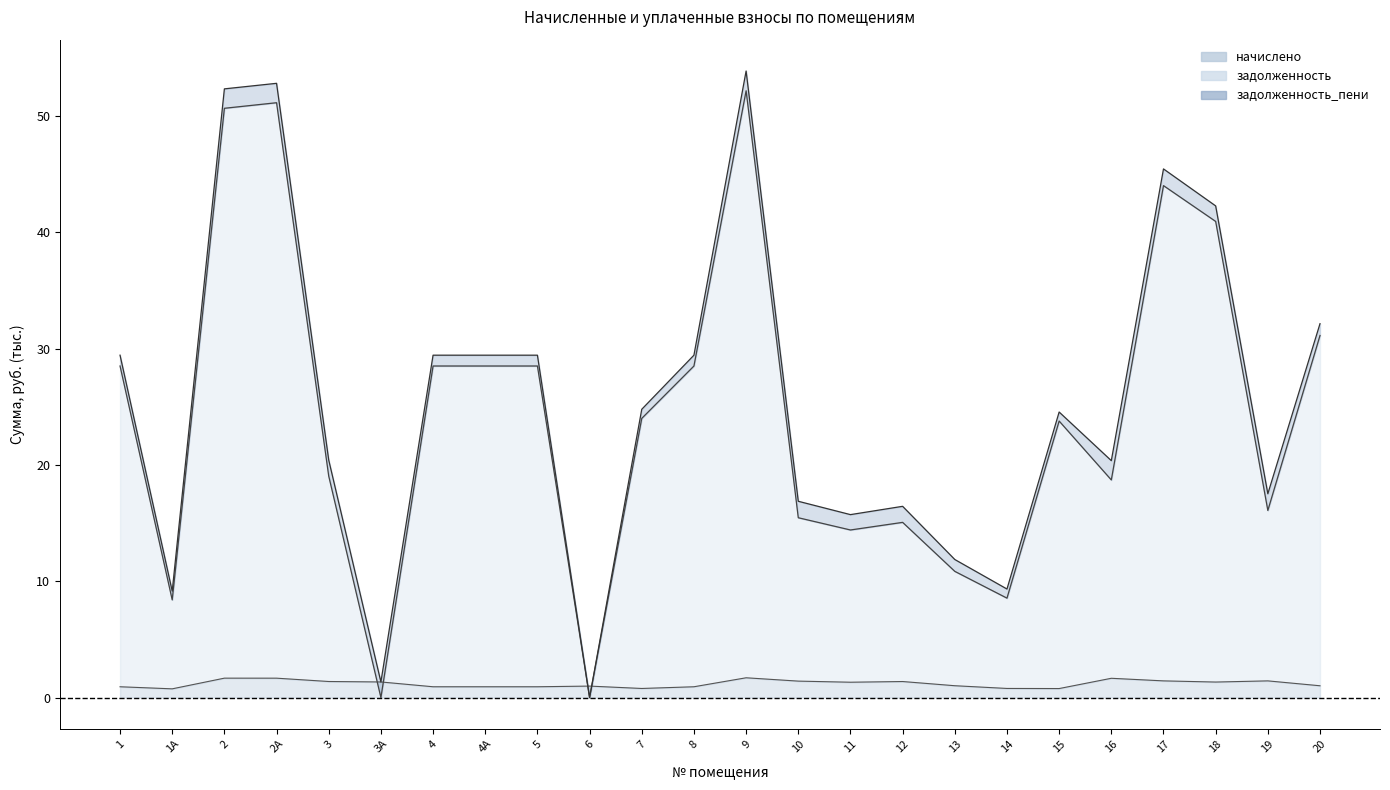

Is it true that начислено equals 0.9 at 4?

True